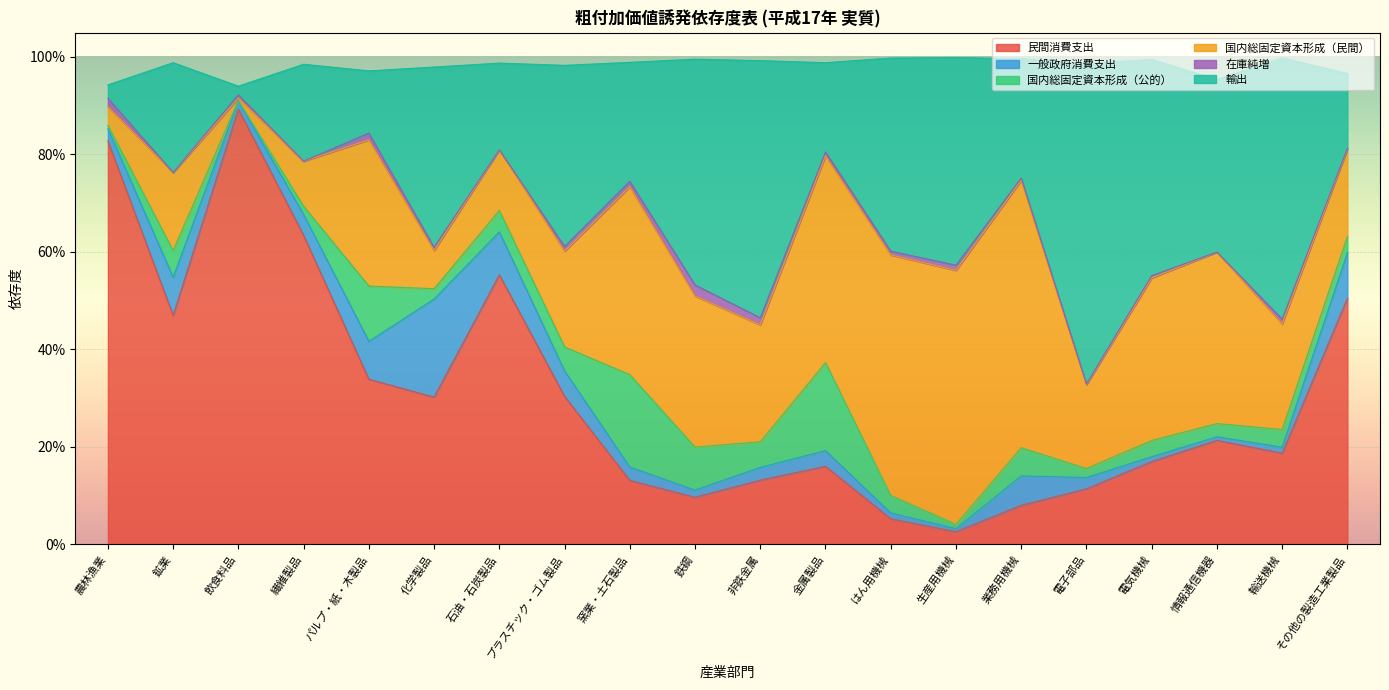

Reading left to right, extract all data points from this chart.

民間消費支出: 農林漁業=0.8	鉱業=0.5	飲食料品=0.9	繊維製品=0.6	パルプ・紙・木製品=0.3	化学製品=0.3	石油・石炭製品=0.6	プラスチック・ゴム製品=0.3	窯業・土石製品=0.1	鉄鋼=0.1	非鉄金属=0.1	金属製品=0.2	はん用機械=0.1	生産用機械=0.0	業務用機械=0.1	電子部品=0.1	電気機械=0.2	情報通信機器=0.2	輸送機械=0.2	その他の製造工業製品=0.5
一般政府消費支出: 農林漁業=0.0	鉱業=0.1	飲食料品=0.0	繊維製品=0.0	パルプ・紙・木製品=0.1	化学製品=0.2	石油・石炭製品=0.1	プラスチック・ゴム製品=0.1	窯業・土石製品=0.0	鉄鋼=0.0	非鉄金属=0.0	金属製品=0.0	はん用機械=0.0	生産用機械=0.0	業務用機械=0.1	電子部品=0.0	電気機械=0.0	情報通信機器=0.0	輸送機械=0.0	その他の製造工業製品=0.1
国内総固定資本形成（公的）: 農林漁業=0.0	鉱業=0.1	飲食料品=0.0	繊維製品=0.0	パルプ・紙・木製品=0.1	化学製品=0.0	石油・石炭製品=0.0	プラスチック・ゴム製品=0.0	窯業・土石製品=0.2	鉄鋼=0.1	非鉄金属=0.1	金属製品=0.2	はん用機械=0.0	生産用機械=0.0	業務用機械=0.1	電子部品=0.0	電気機械=0.0	情報通信機器=0.0	輸送機械=0.0	その他の製造工業製品=0.0
国内総固定資本形成（民間）: 農林漁業=0.0	鉱業=0.2	飲食料品=0.0	繊維製品=0.1	パルプ・紙・木製品=0.3	化学製品=0.1	石油・石炭製品=0.1	プラスチック・ゴム製品=0.2	窯業・土石製品=0.4	鉄鋼=0.3	非鉄金属=0.2	金属製品=0.4	はん用機械=0.5	生産用機械=0.5	業務用機械=0.5	電子部品=0.2	電気機械=0.3	情報通信機器=0.4	輸送機械=0.2	その他の製造工業製品=0.2
在庫純増: 農林漁業=0.0	鉱業=-0.0	飲食料品=0.0	繊維製品=-0.0	パルプ・紙・木製品=0.0	化学製品=0.0	石油・石炭製品=-0.0	プラスチック・ゴム製品=0.0	窯業・土石製品=0.0	鉄鋼=0.0	非鉄金属=0.0	金属製品=0.0	はん用機械=0.0	生産用機械=0.0	業務用機械=0.0	電子部品=0.0	電気機械=0.0	情報通信機器=-0.0	輸送機械=0.0	その他の製造工業製品=0.0
輸出: 農林漁業=0.0	鉱業=0.2	飲食料品=0.0	繊維製品=0.2	パルプ・紙・木製品=0.1	化学製品=0.4	石油・石炭製品=0.2	プラスチック・ゴム製品=0.4	窯業・土石製品=0.2	鉄鋼=0.5	非鉄金属=0.5	金属製品=0.2	はん用機械=0.4	生産用機械=0.4	業務用機械=0.2	電子部品=0.7	電気機械=0.4	情報通信機器=0.4	輸送機械=0.5	その他の製造工業製品=0.2